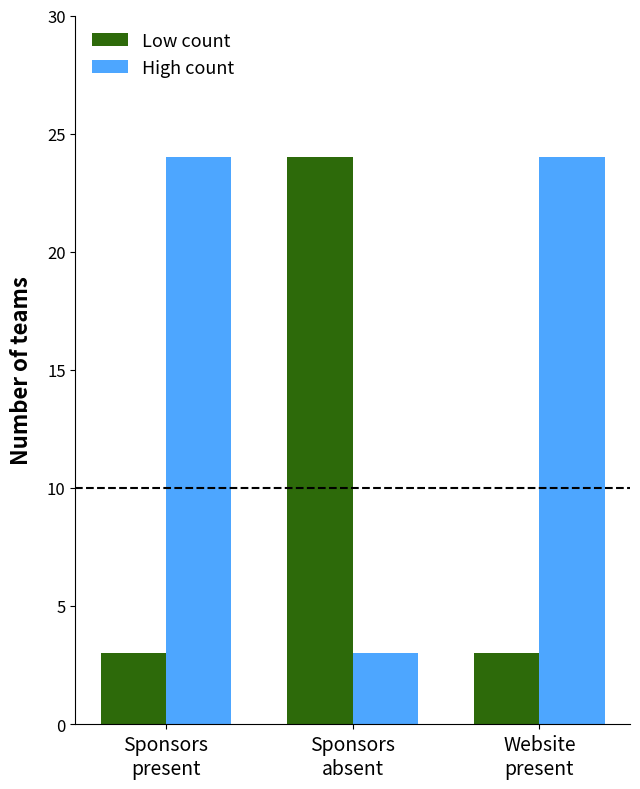

Reading left to right, extract all data points from this chart.

Low count: 3	24	3
High count: 24	3	24